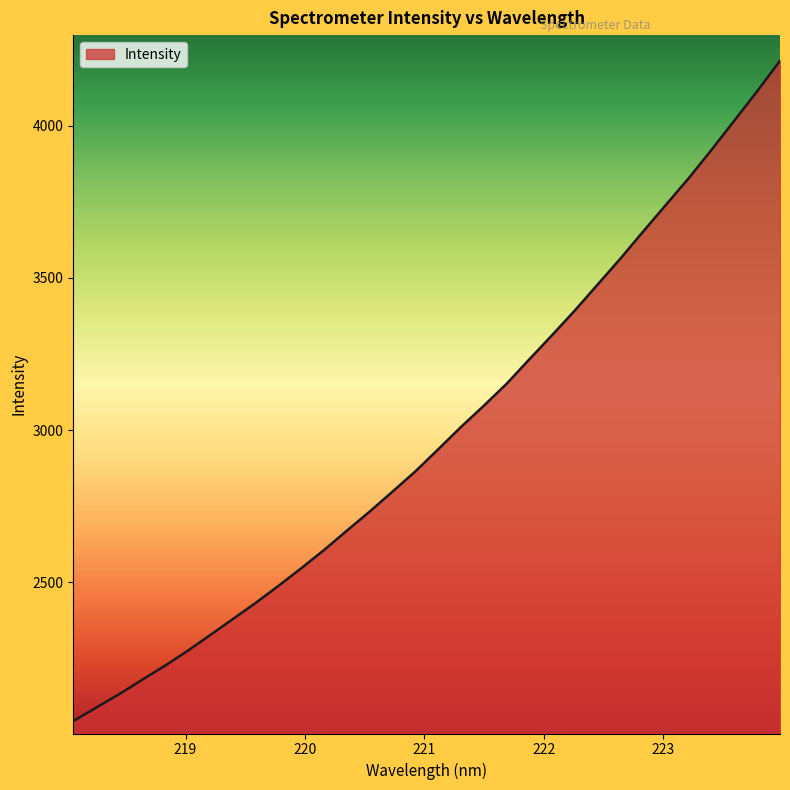

What is the greatest value displayed?

4213.8